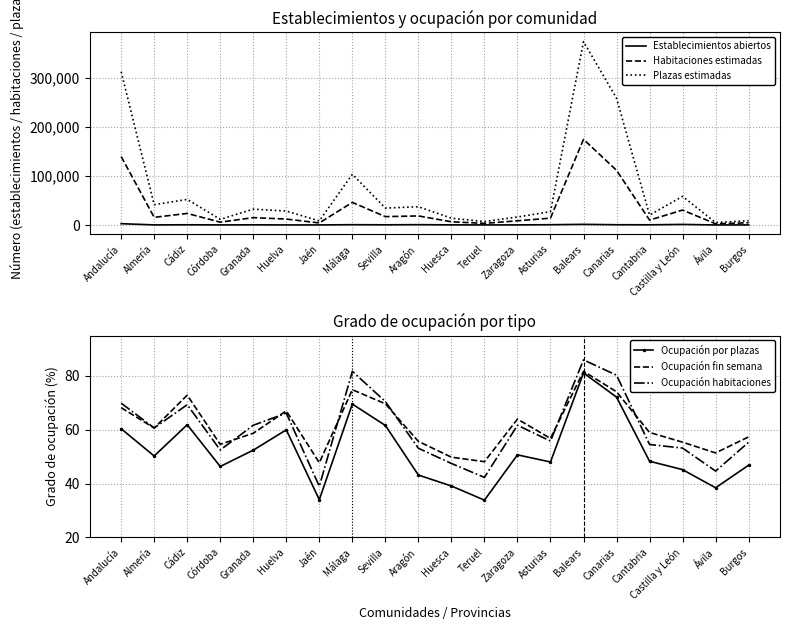

Reading right to left, list all the values displayed in this chart.

Establecimientos abiertos: 174.0	102.0	1210.0	413.0	570.0	1345.0	609.0	229.0	199.0	281.0	709.0	402.0	658.0	166.0	166.0	392.0	196.0	484.0	230.0	2695.0
Habitaciones estimadas: 4625.0	2446.0	30529.0	10116.0	111819.0	175092.0	14024.0	8619.0	3371.0	6571.0	18561.0	17103.0	46208.0	4238.0	12125.0	15100.0	5818.0	23684.0	15641.0	139919.0
Plazas estimadas: 8782.0	4982.0	58552.0	20273.0	259018.0	374861.0	27341.0	16319.0	7062.0	13958.0	37340.0	34632.0	103750.0	8396.0	28546.0	32422.0	11639.0	52314.0	41520.0	313221.0
Ocupación por plazas: 46.8	38.4	45.2	48.3	72.1	81.1	48.0	50.7	33.8	39.1	43.2	61.6	69.5	34.0	60.0	52.4	46.4	61.9	50.2	60.4
Ocupación fin semana: 57.4	51.4	55.4	59.0	74.1	81.7	56.8	64.0	48.1	49.8	55.7	69.7	74.9	47.7	67.0	58.7	54.6	72.9	60.6	68.2
Ocupación habitaciones: 55.4	44.6	53.2	54.5	80.3	86.0	55.8	61.7	42.3	47.5	53.1	70.5	81.7	39.0	66.2	61.7	52.5	69.3	60.7	69.9